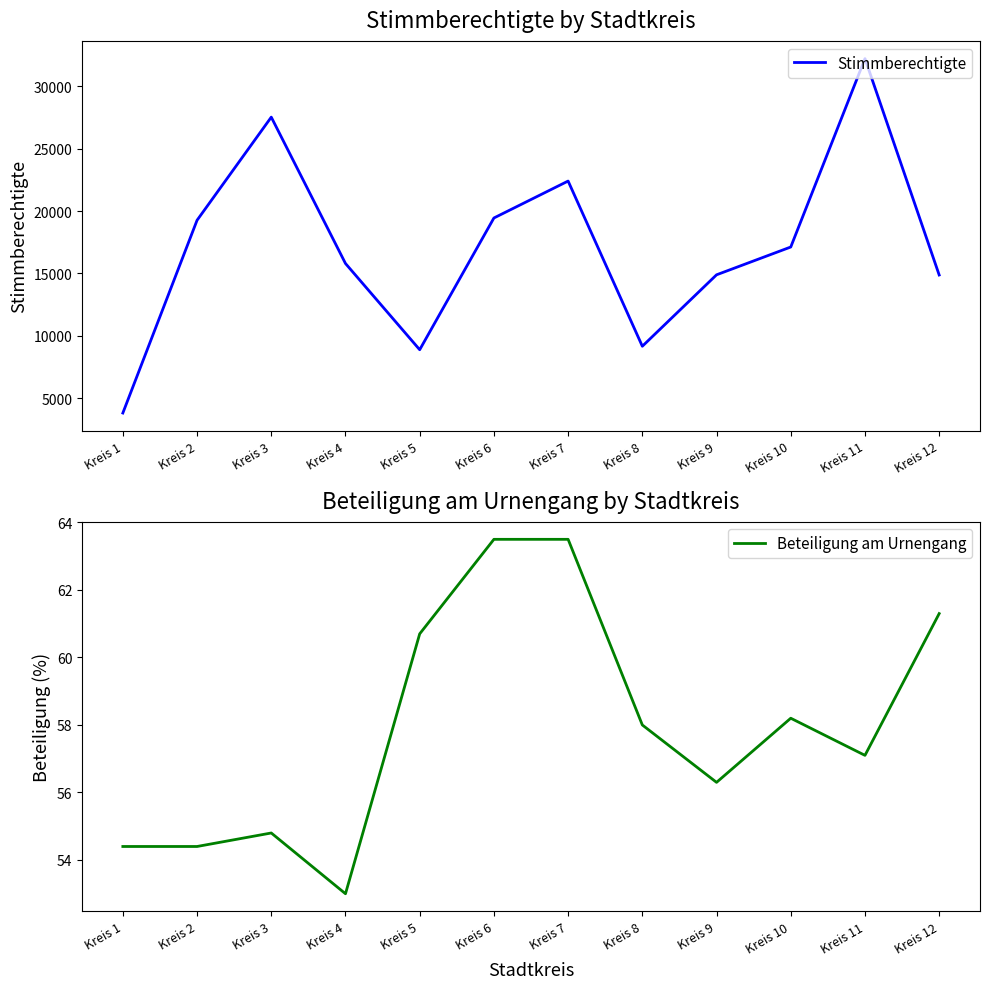

In Beteiligung am Urnengang, how many points are higher than both neighbors (excluding endpoints)?

2